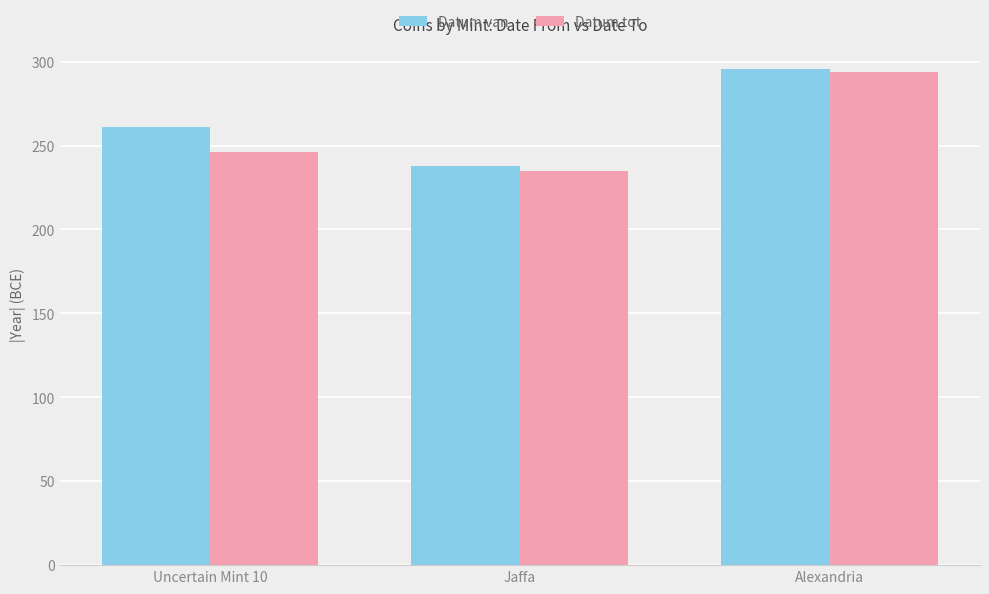

Rank the categories by Datum tot value from lowest to highest.

Jaffa, Uncertain Mint 10, Alexandria